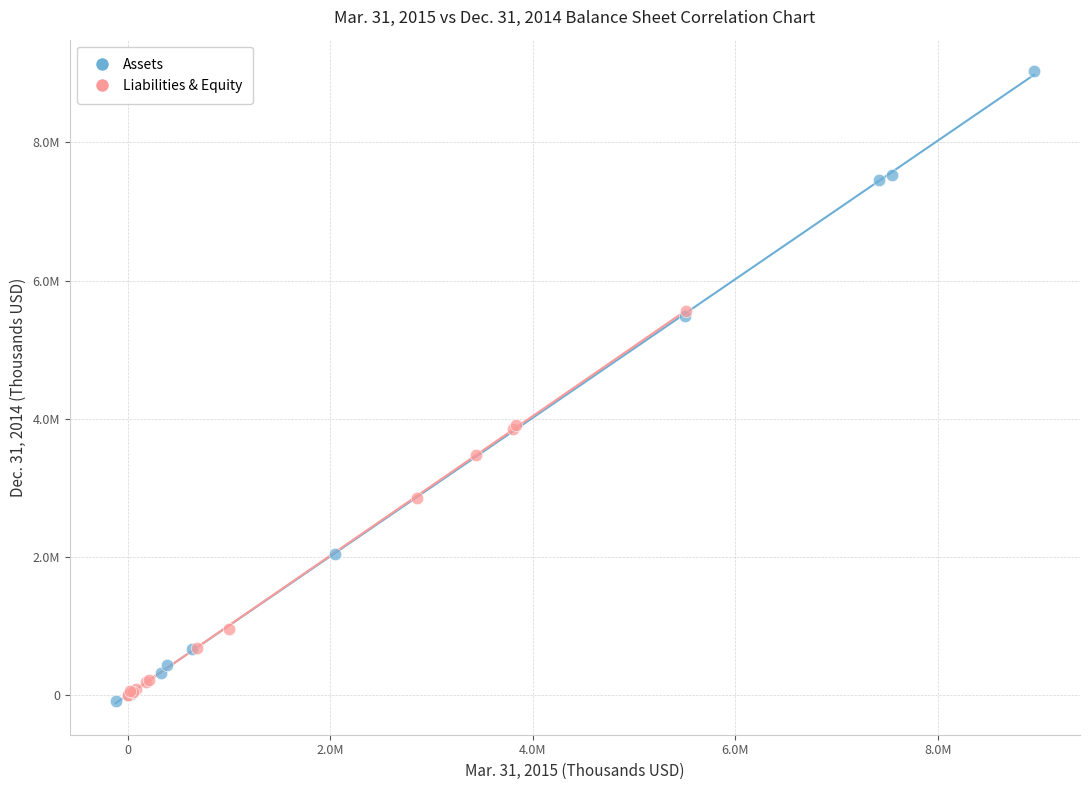

What are all the series names shown in the legend?

Assets, Liabilities & Equity